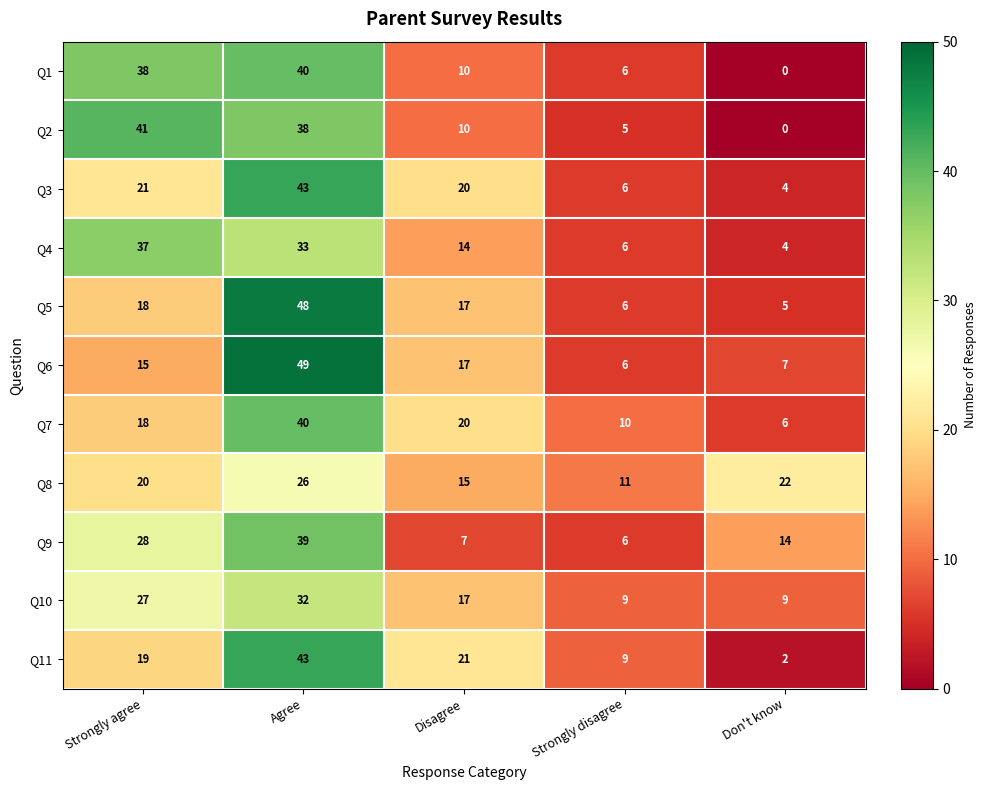

What is the difference between the highest and lowest values at Don't know?

22